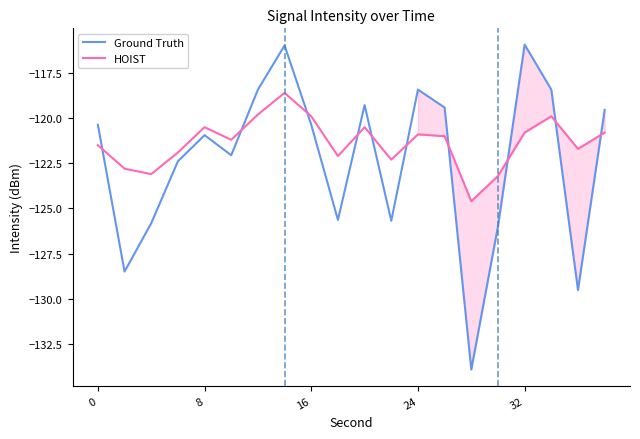

What is the lowest value of the Ground Truth series?

-133.9